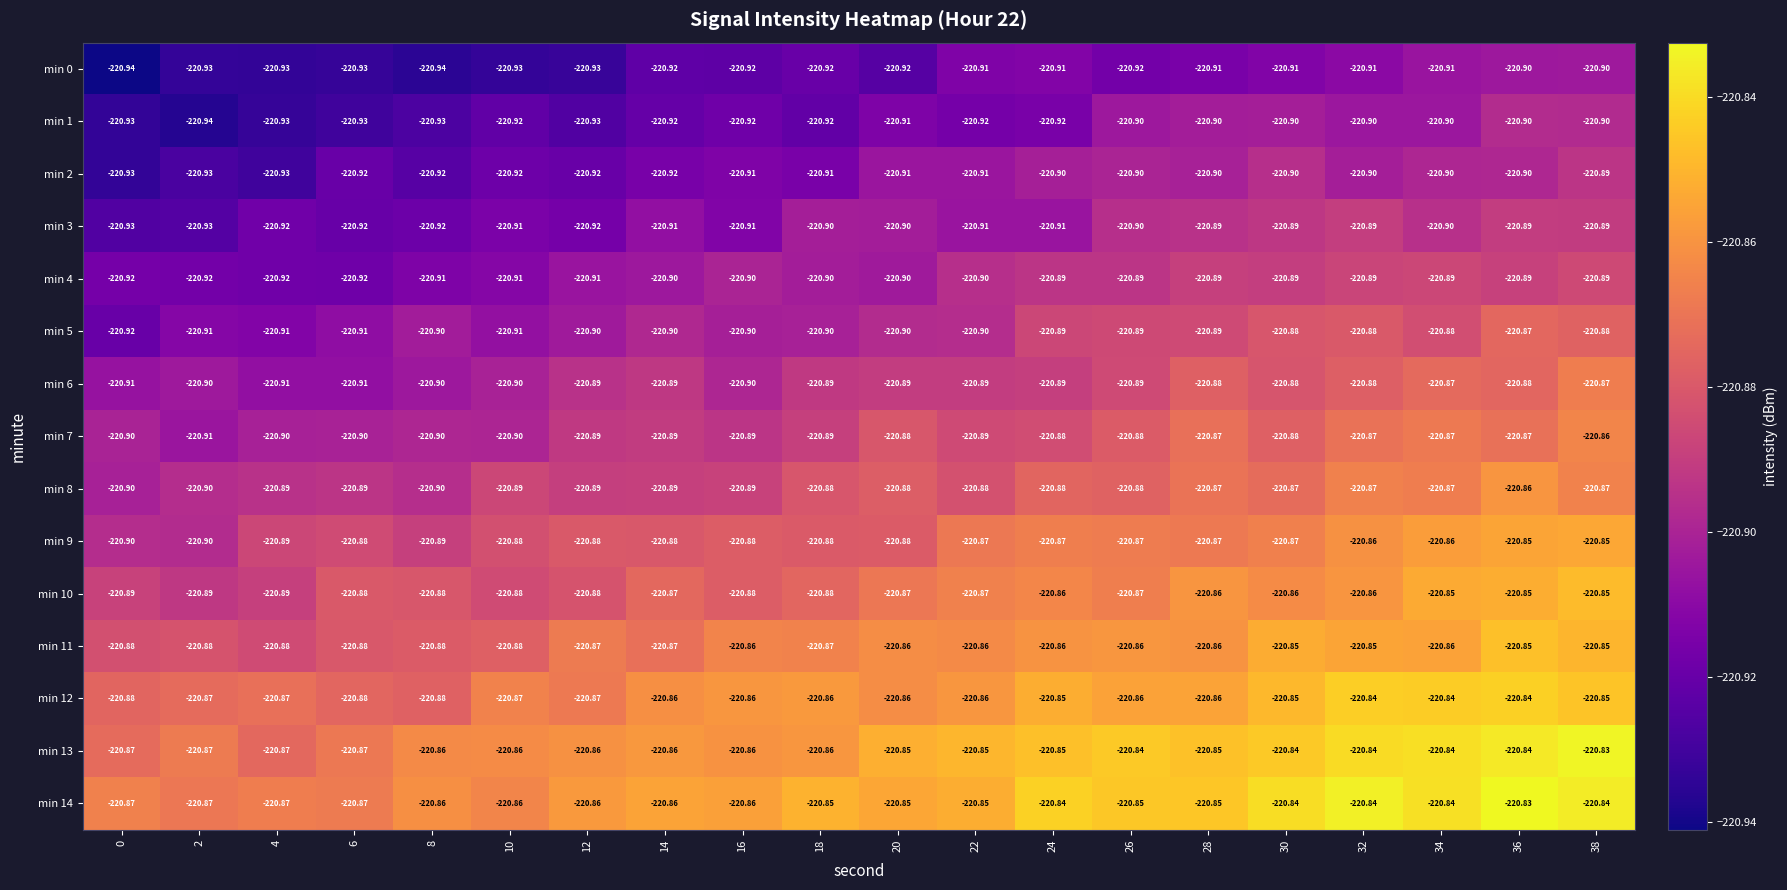

Is the value of min 11 at 14 greater than the value of min 6 at 24?

Yes